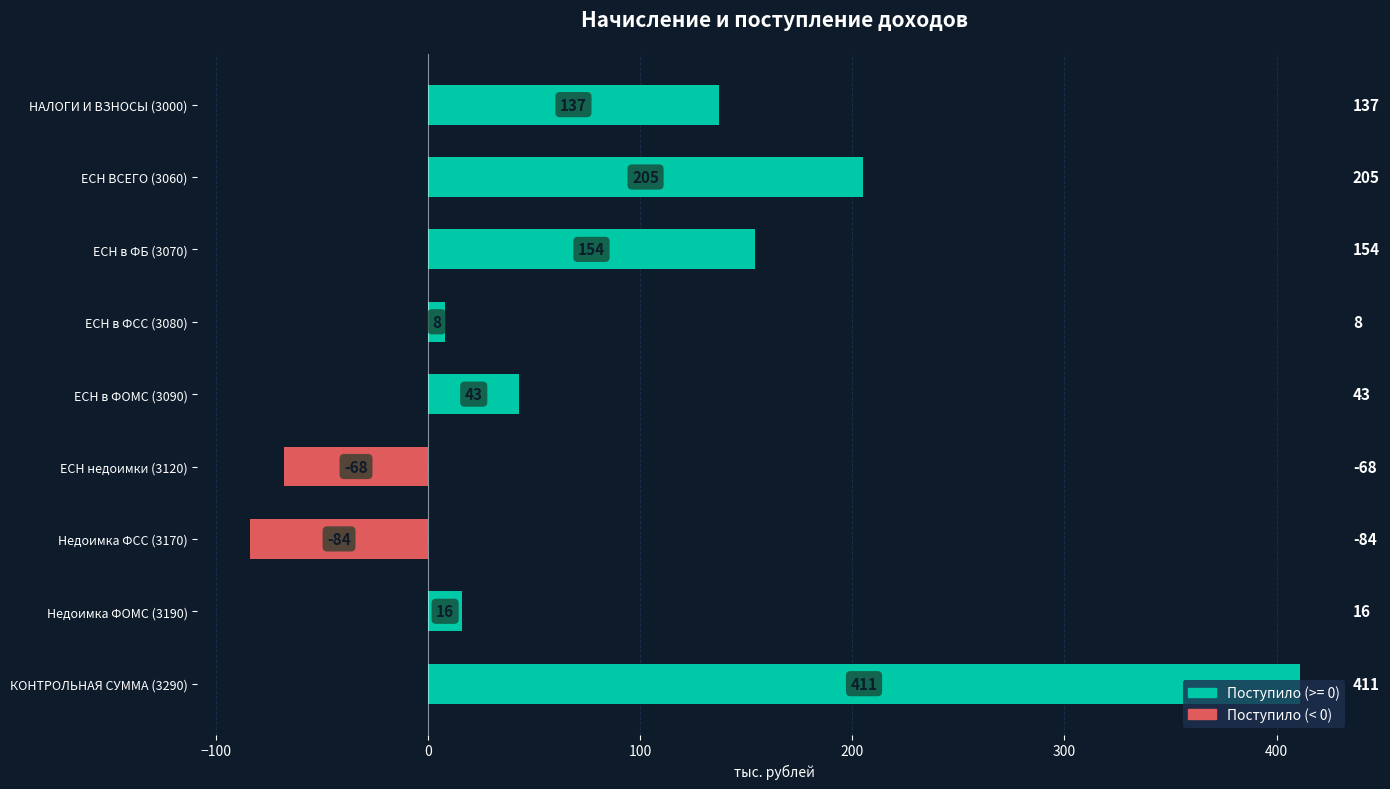

Is it true that the value at ЕСН ВСЕГО (3060) is 350?

False